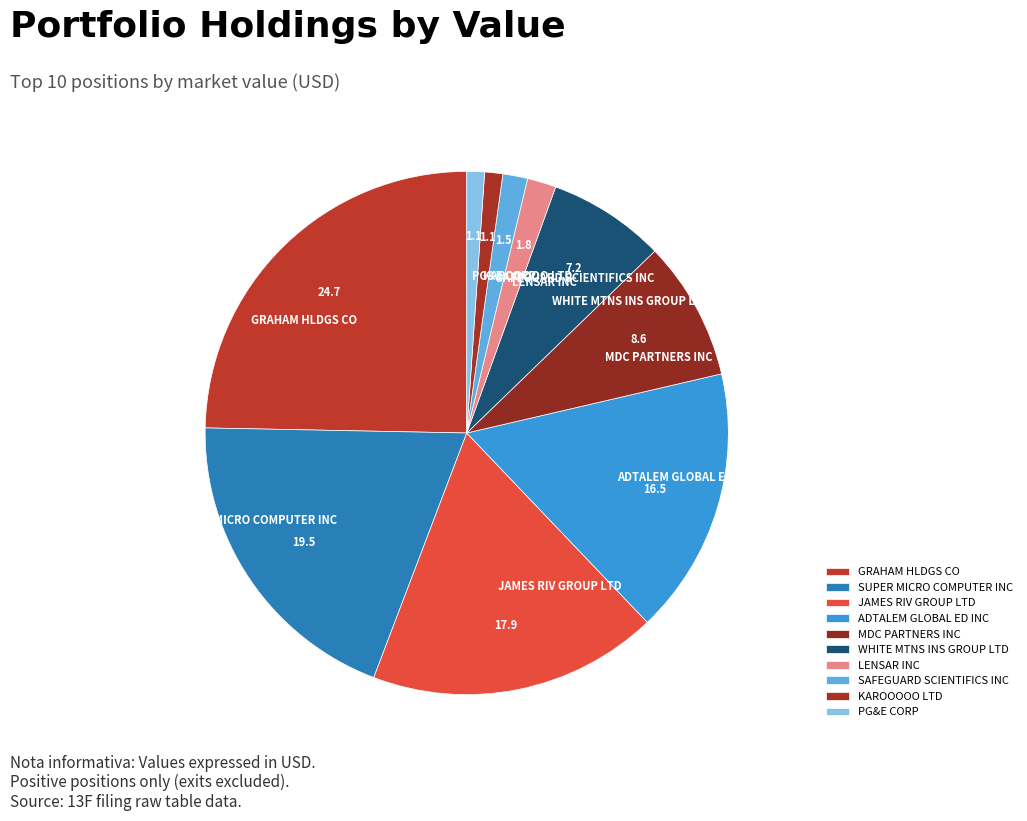

How many slices are in this pie chart?

10